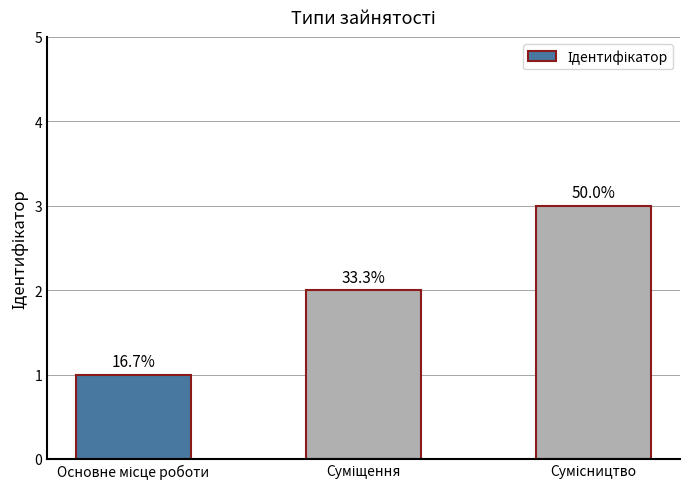

At which category does the chart reach its peak across all series?

Сумісництво